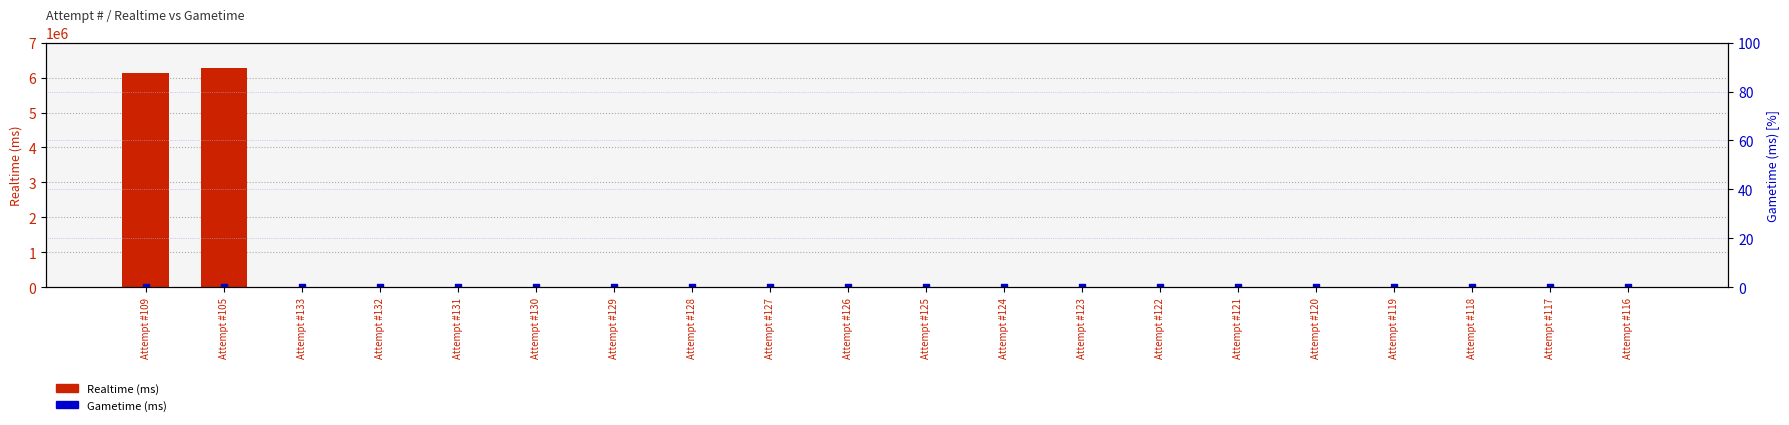

Which series reaches the maximum Y coordinate?

Realtime (ms)